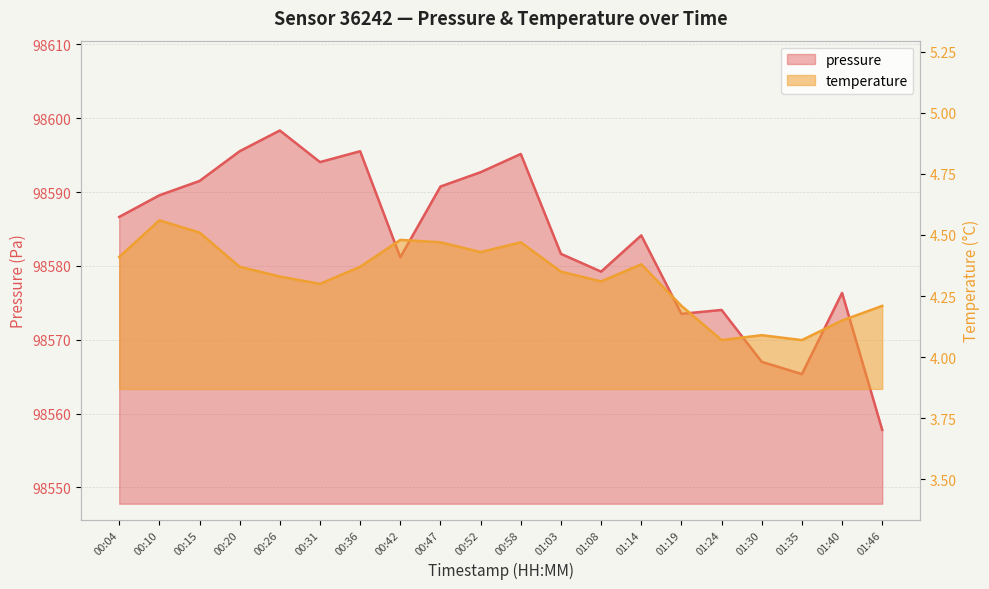

The temperature series shows 1.4 at 01:24. True or false?

False